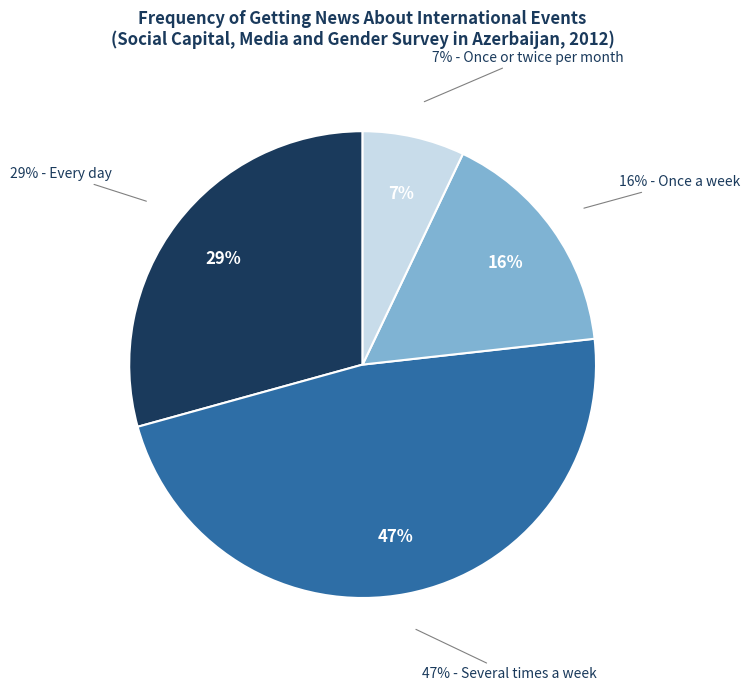

To the nearest percent, what portion does Several times a week represent?

47%